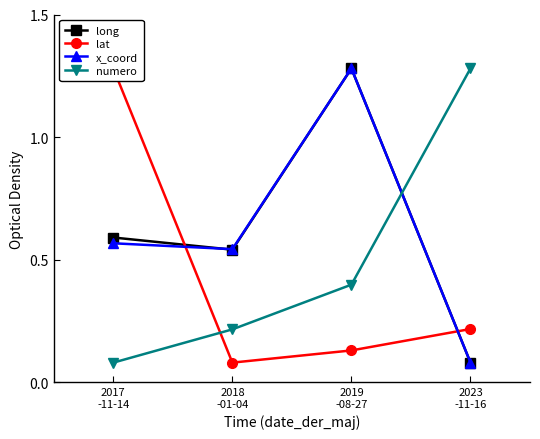

At which category does long reach its first local peak?

2019
-08-27